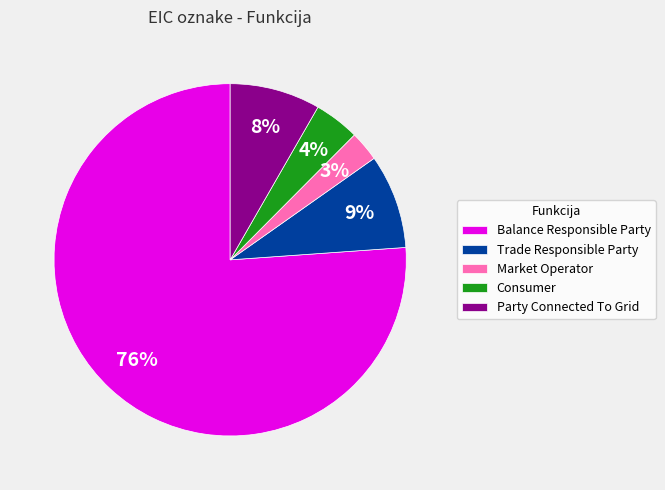

Does Balance Responsible Party account for over 50% of the chart?

Yes